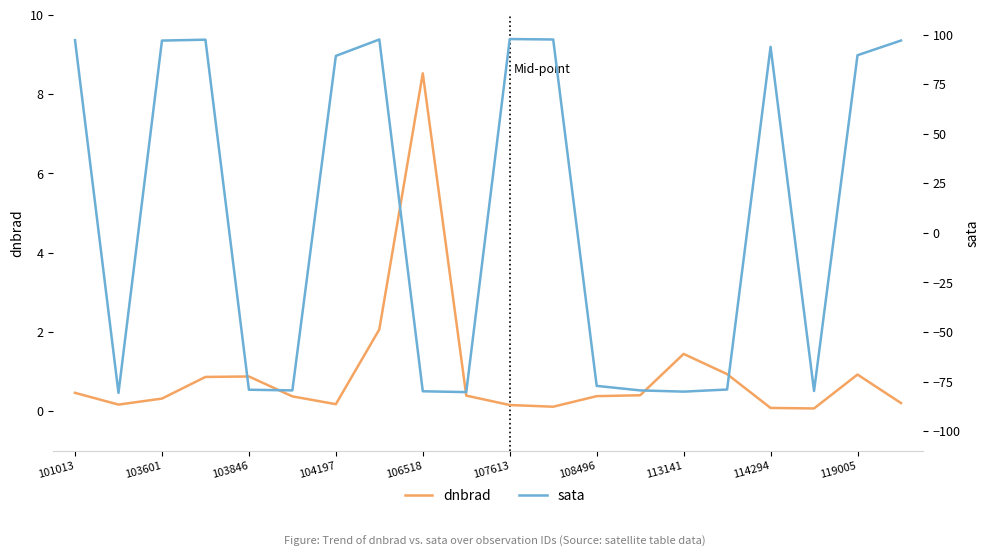

What is the average value of the dnbrad series?

0.9